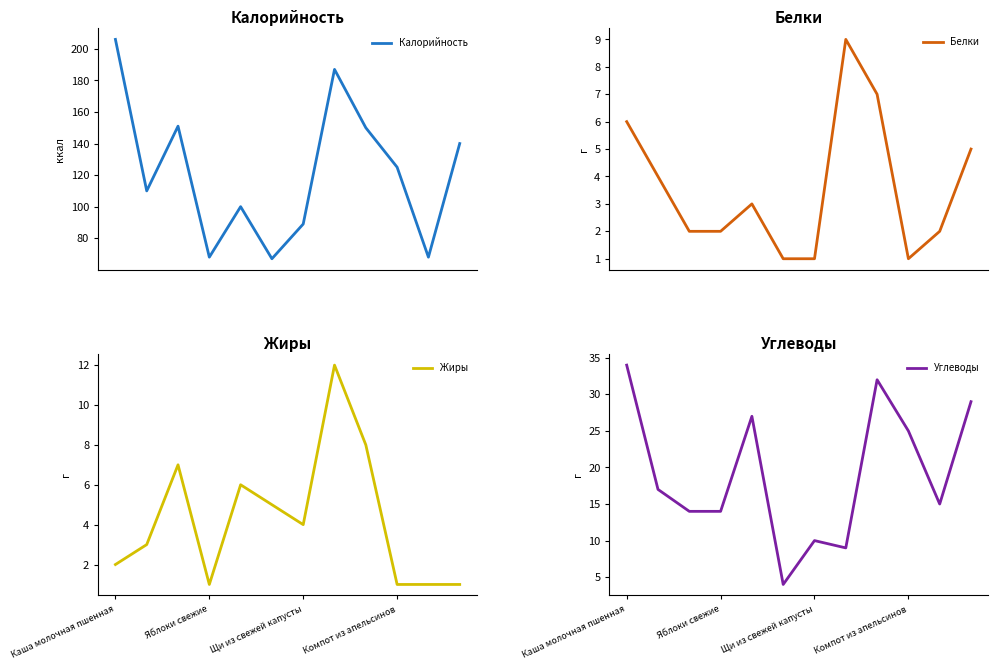

What is the minimum value for Калорийность?

67